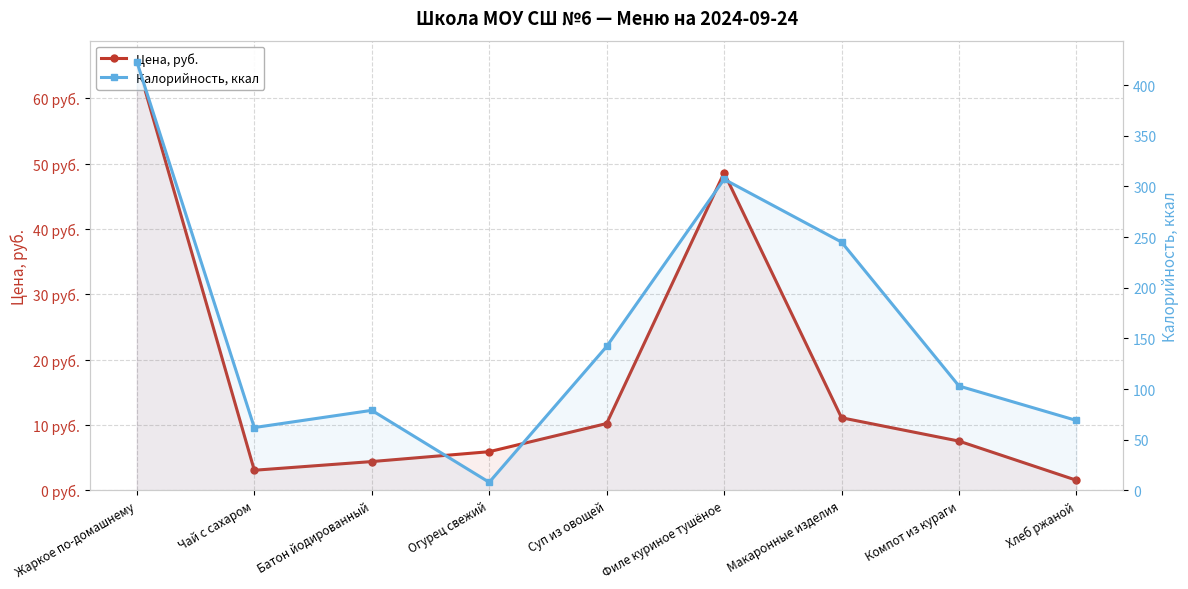

How many interior local valleys does the Калорийность, ккал series have?

2